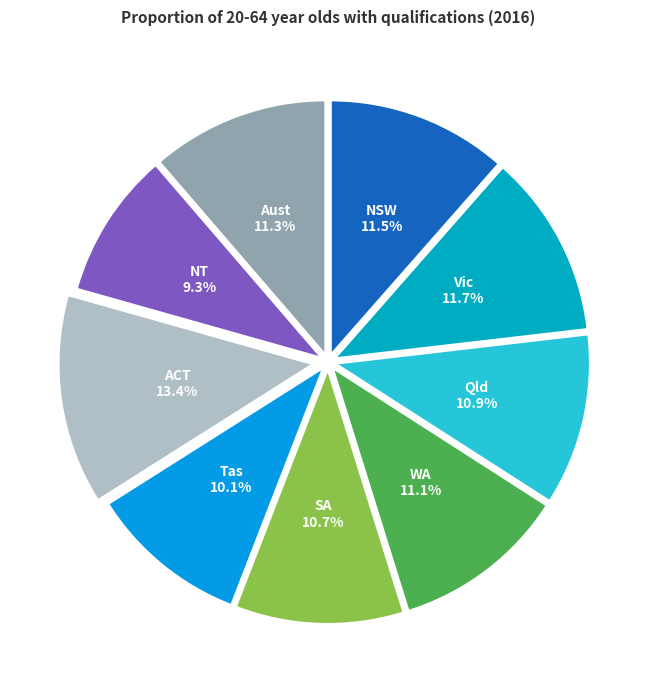

Is there a majority slice in this chart?

No